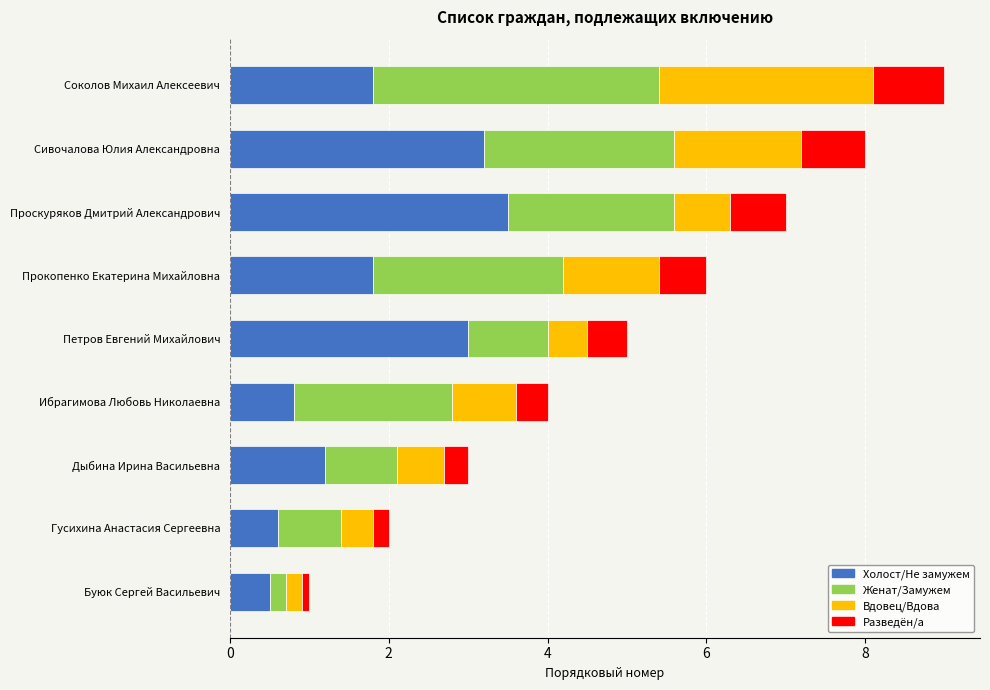

Is it true that Холост/Не замужем equals 3.2 at Сивочалова Юлия Александровна?

True